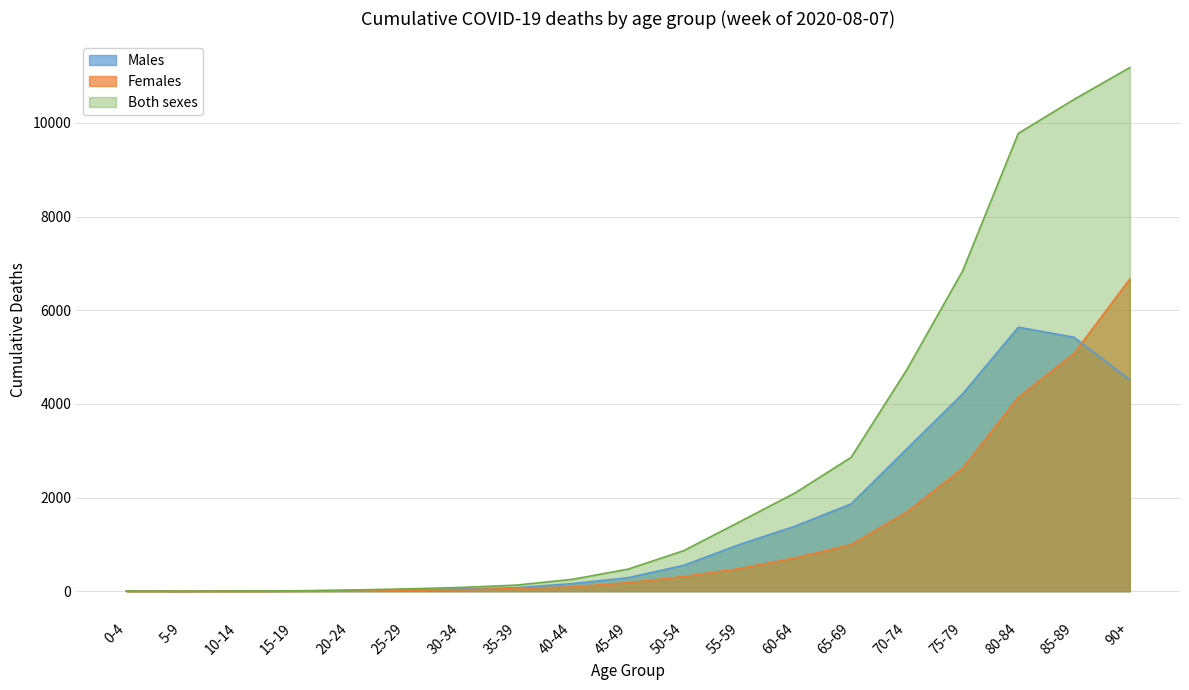

Which series has the largest range (max minus min)?

Both sexes